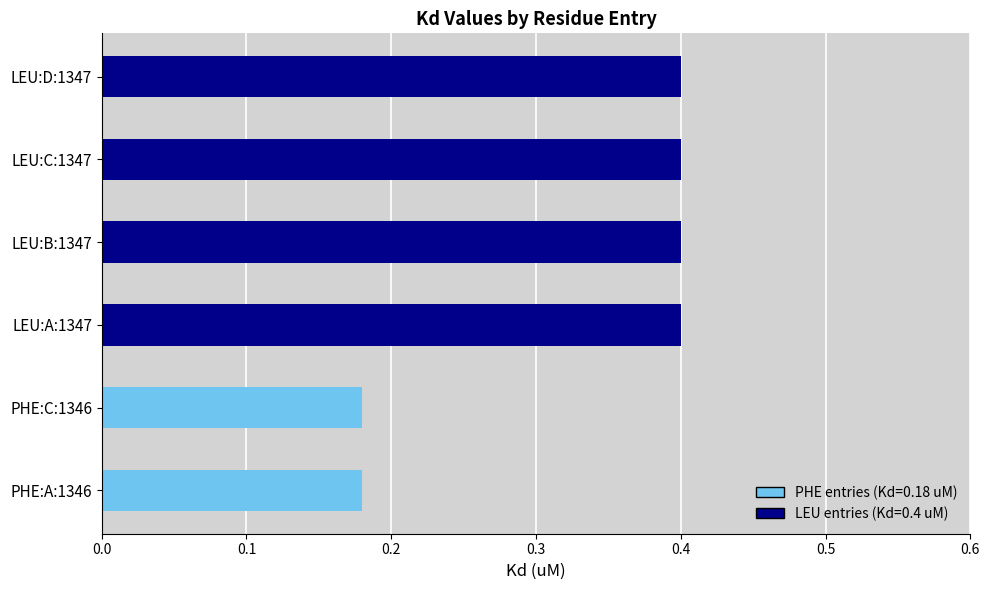

Reading left to right, extract all data points from this chart.

0.2	0.2	0.4	0.4	0.4	0.4